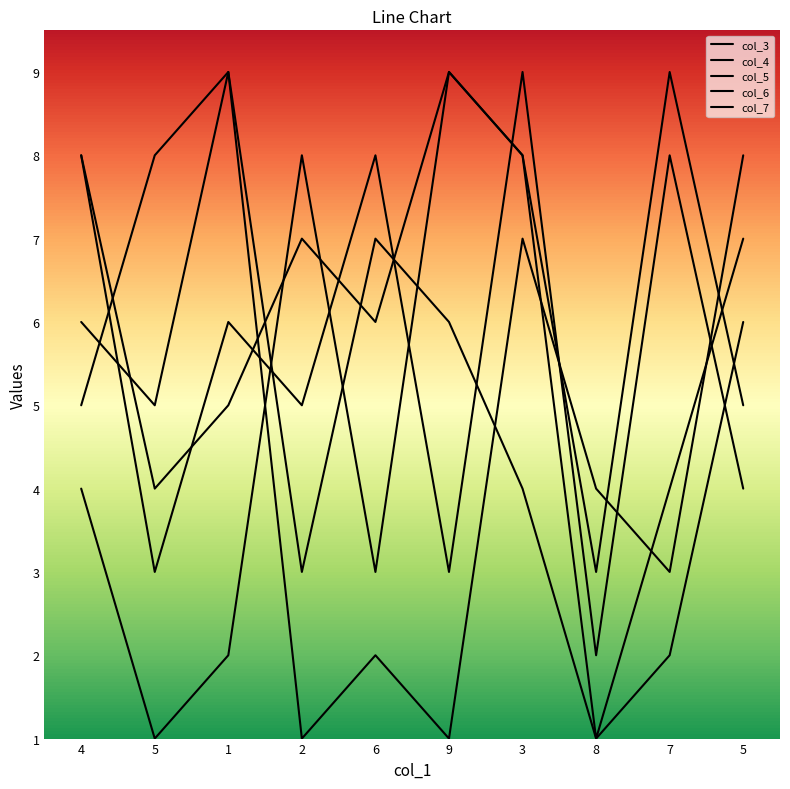

Which series changed the most between 4 and 3?

col_3